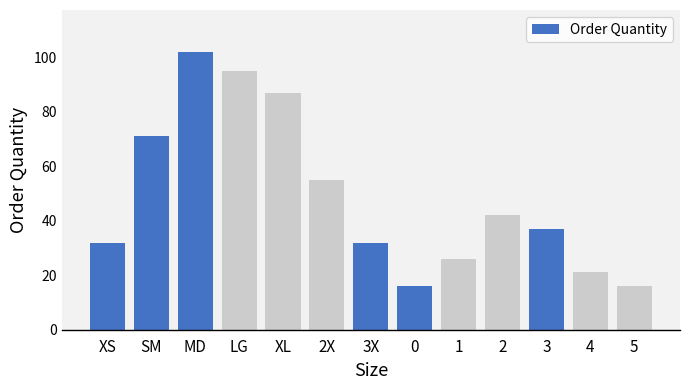

Read the value at LG, to the nearest 10.

100